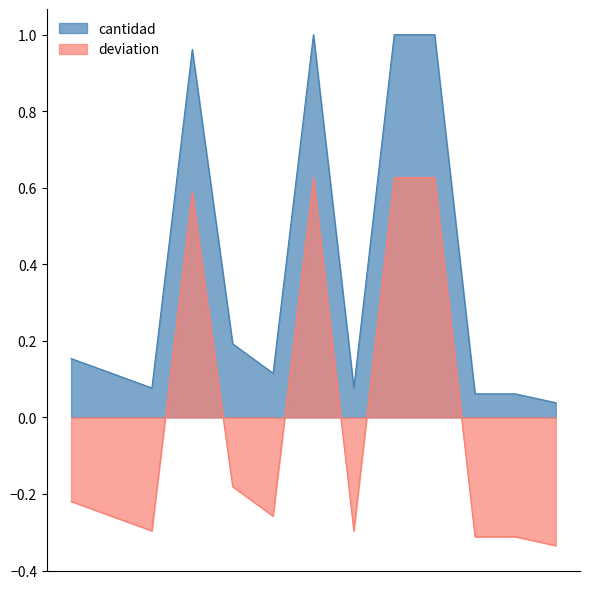

Rank the categories by value from highest to lowest.

66, 68, 69, 63, 64, 60, 61, 65, 62, 67, 70, 71, 72